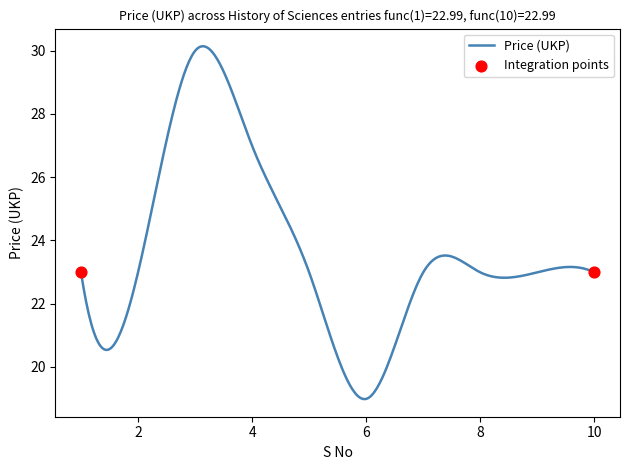

What is the smallest value displayed?

19.0